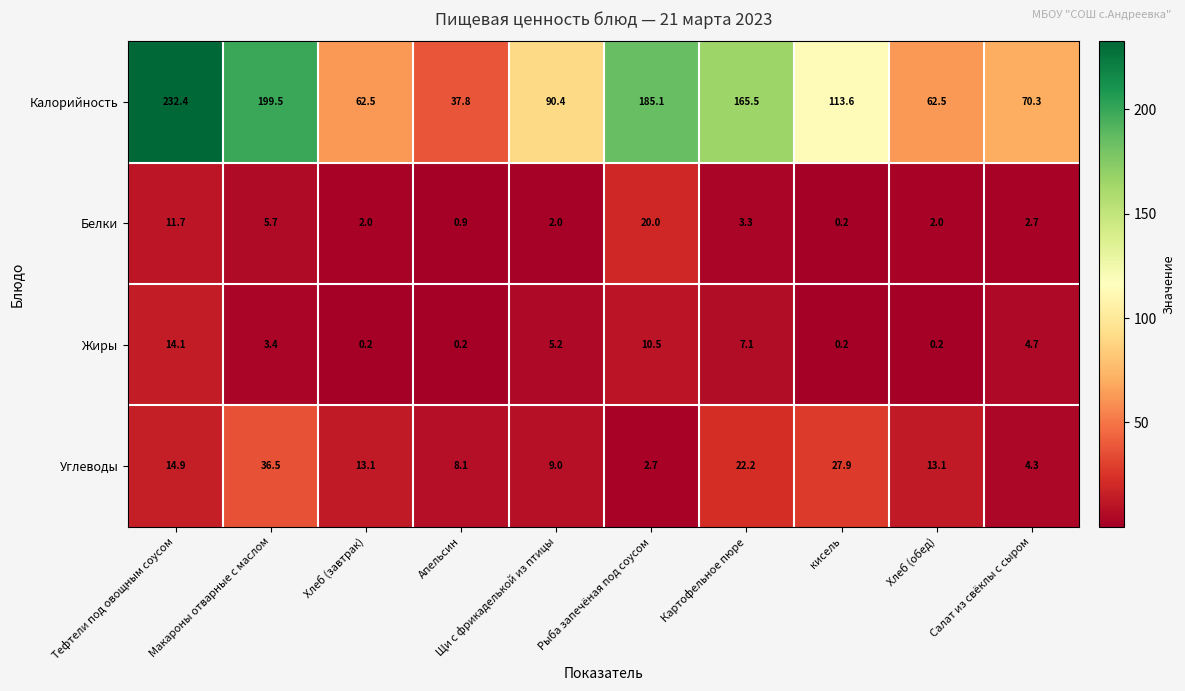

Which series has the widest spread of values?

Калорийность